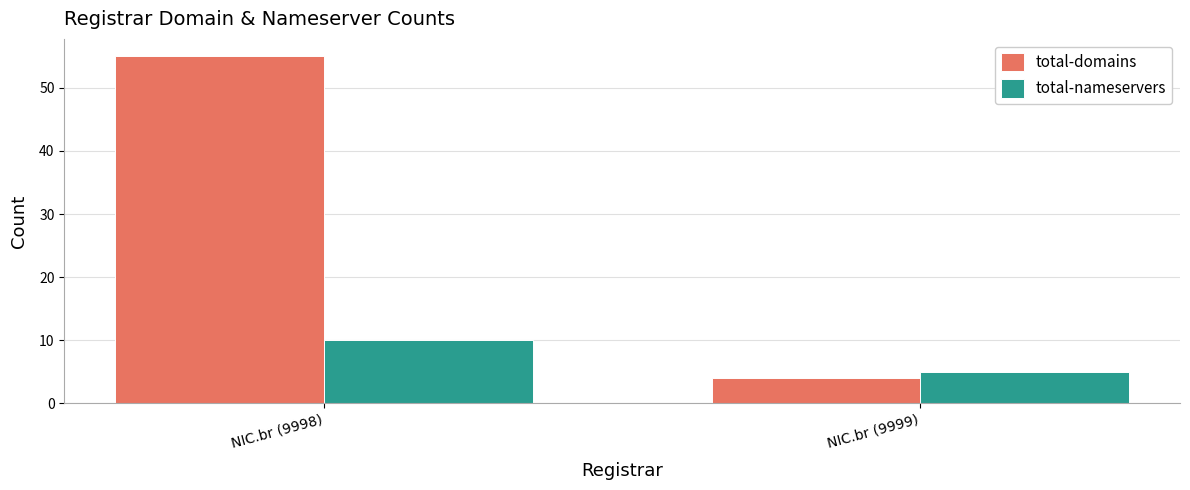

How many distinct data groups are displayed?

2